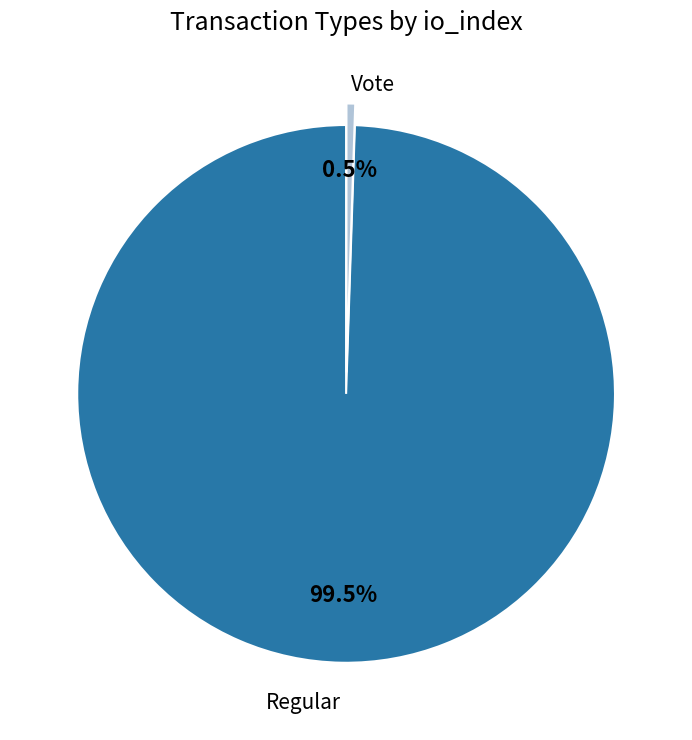

What is the smallest slice in the pie chart?

Vote